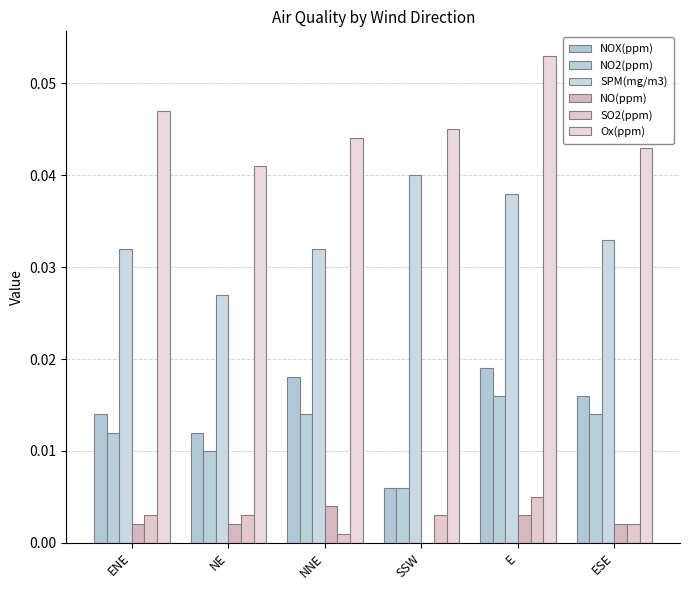

At which category is the sum across all series the highest?

E